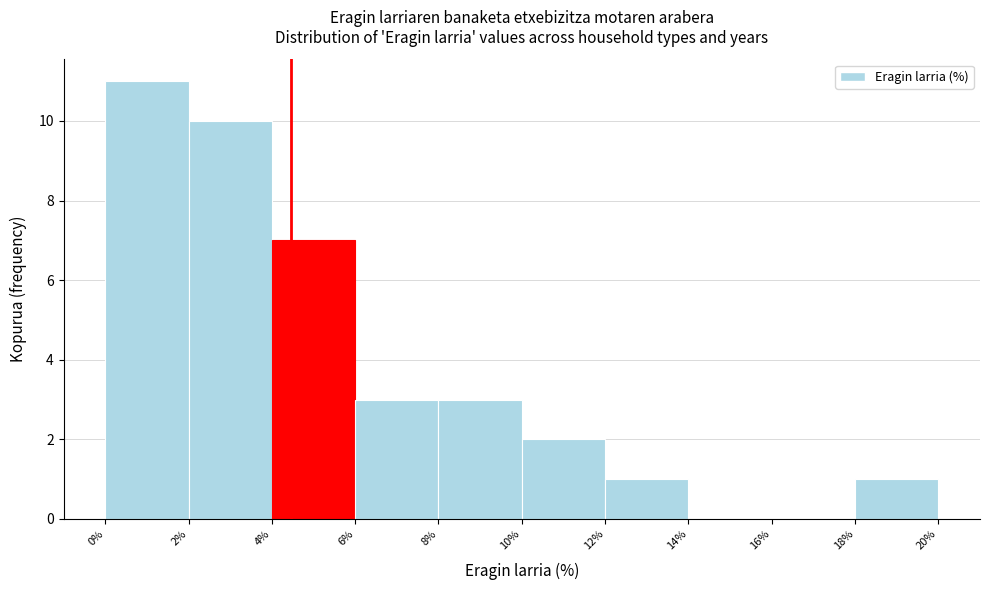

Reading left to right, list every bar in this chart as the range it spans on the x-axis followed by its height. The values are not printed on the chart, so give them approximately, as read against the axis.

0% to 2%: 11
2% to 4%: 10
4% to 6%: 7
6% to 8%: 3
8% to 10%: 3
10% to 12%: 2
12% to 14%: 1
14% to 16%: 0
16% to 18%: 0
18% to 20%: 1